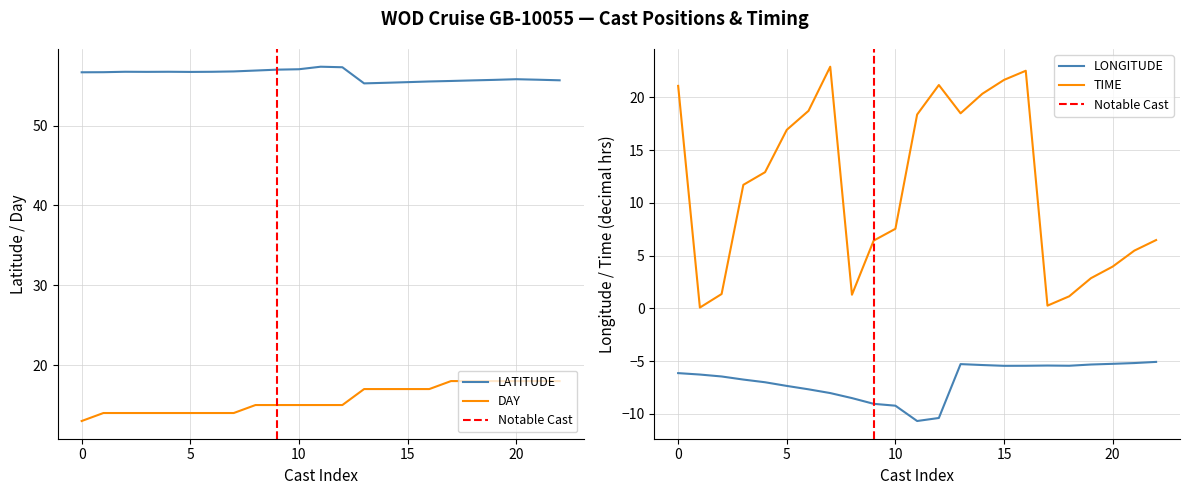

The value of TIME at 5 is 16.9. True or false?

True